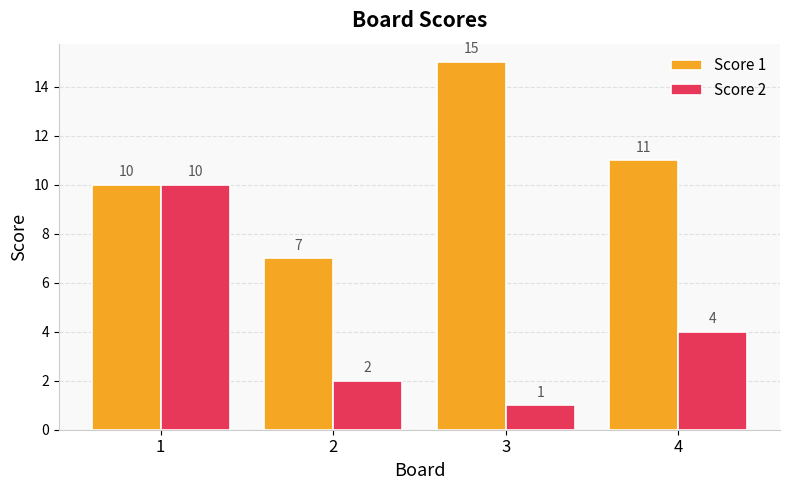

Is the value of Score 1 at 4 greater than the value of Score 2 at 4?

Yes